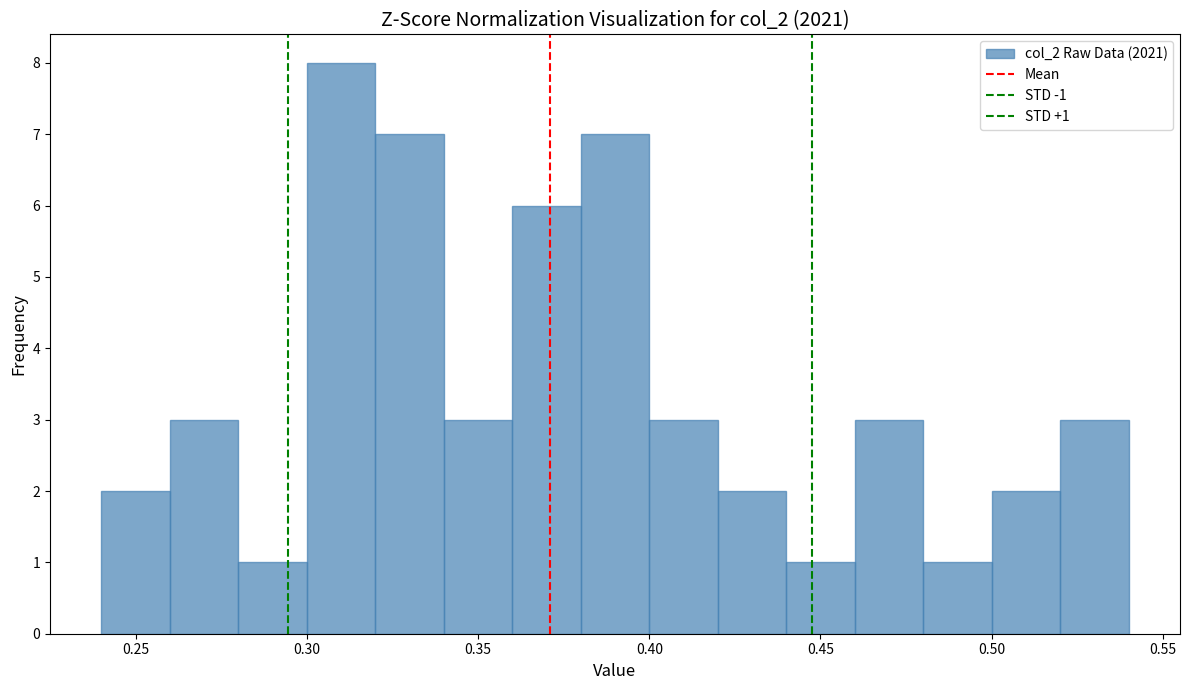

Over which range of the x-axis is the bar tallest?

0.30 to 0.32